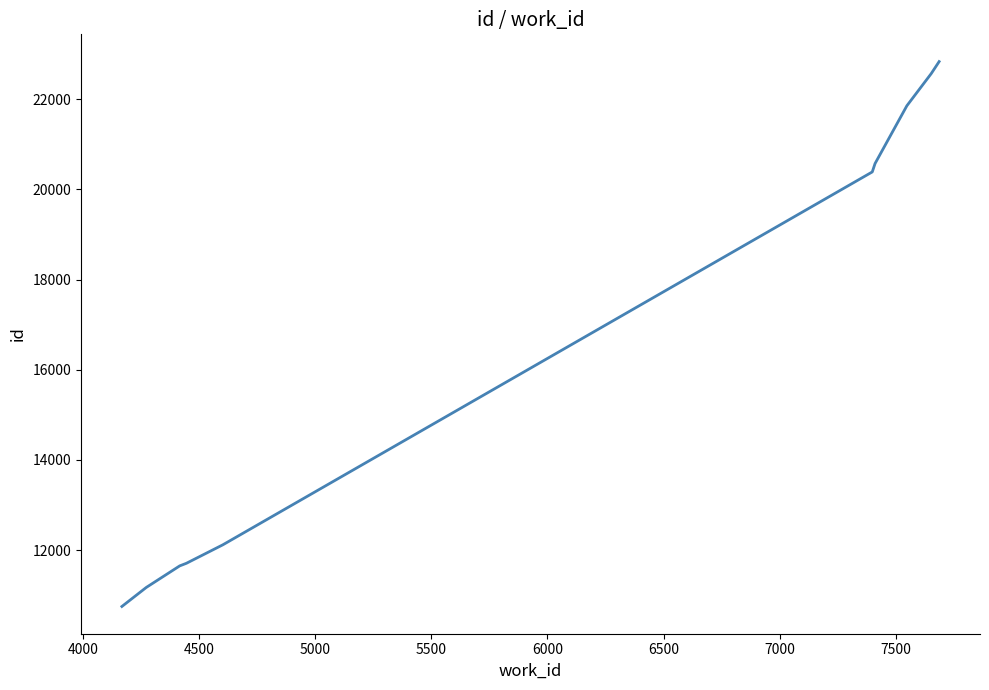

What is the smallest value displayed?

10751